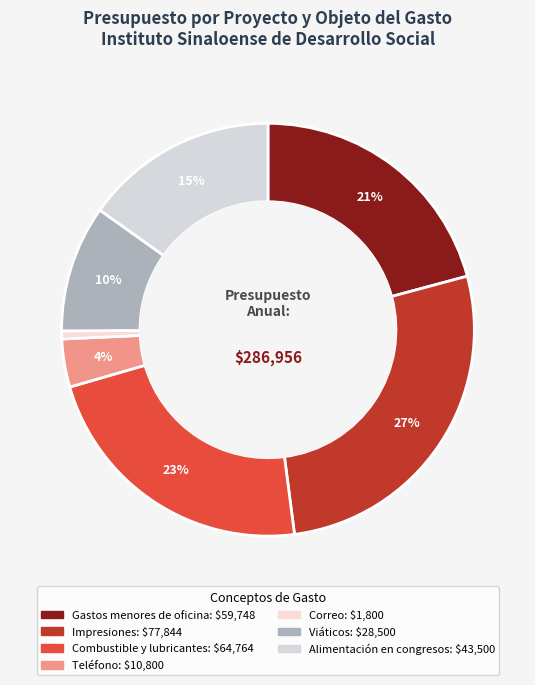

What percentage is the Alimentación en congresos slice, to the nearest percent?

15%